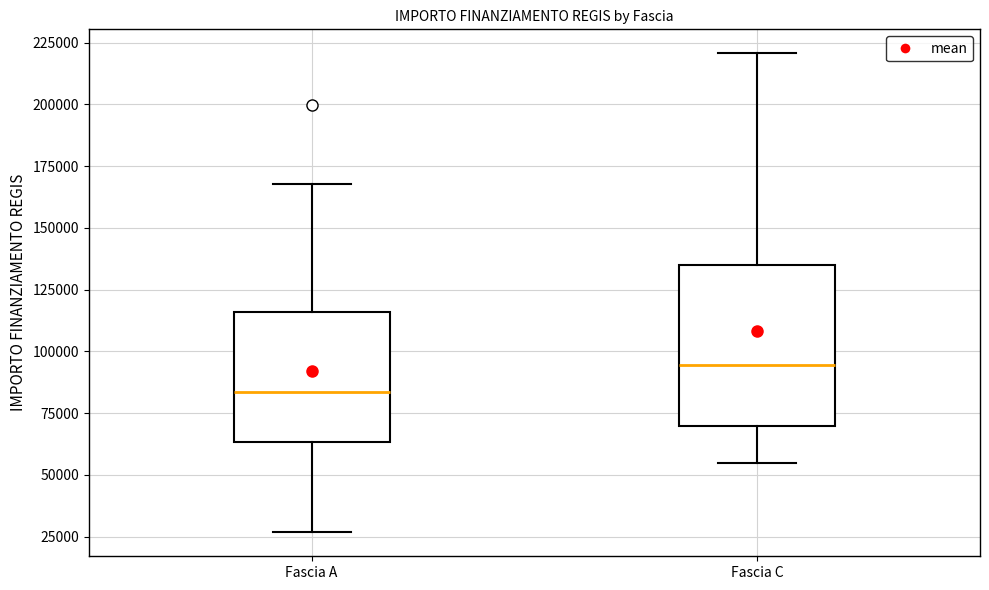

Reading left to right, read every box against the y-axis: the position of its median line, the range the box covers, and the ends of its whiskers. The values are not printed on the chart, so give them approximately, as read against the axis.

Fascia A: median 85000, box 65000 to 115000, whiskers 25000 to 170000
Fascia C: median 95000, box 70000 to 135000, whiskers 55000 to 220000